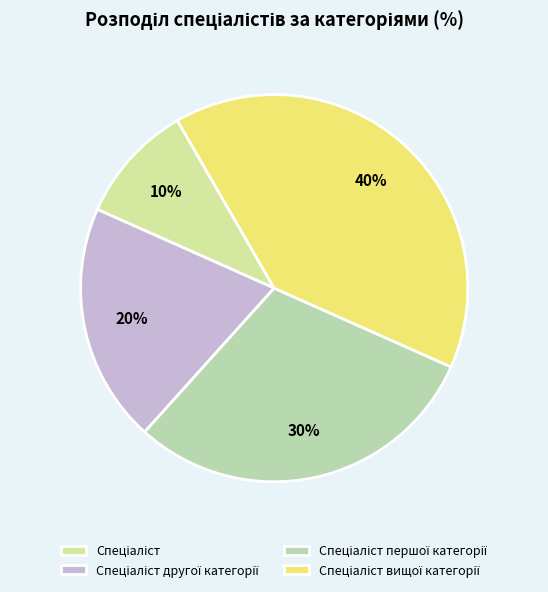

To the nearest percent, what portion does Спеціаліст першої категорії represent?

30%